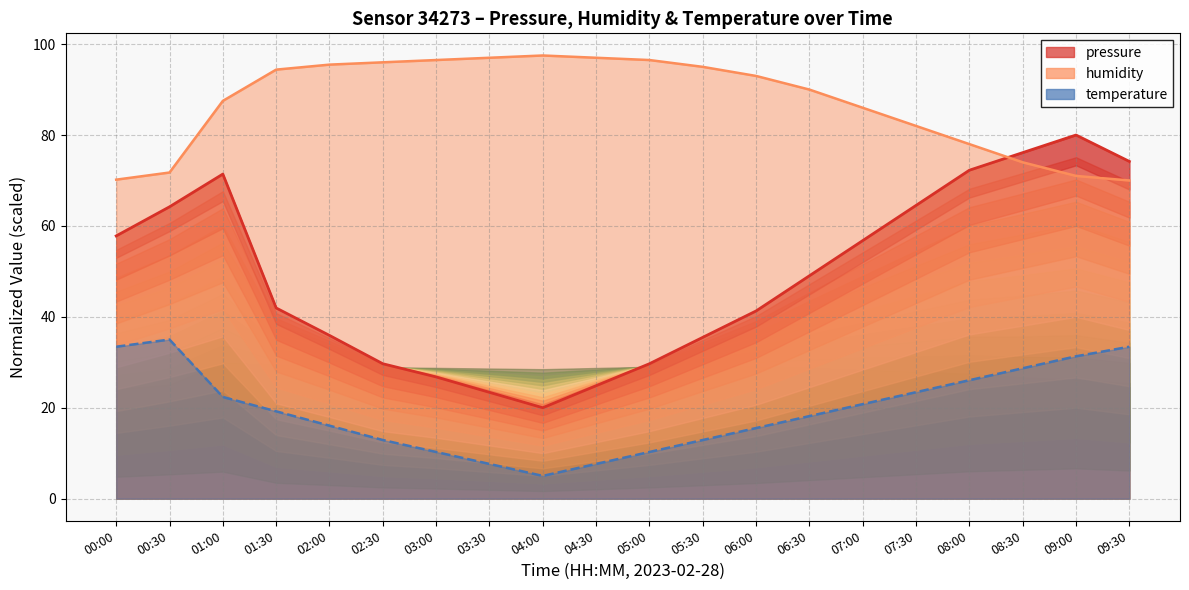

Which label corresponds to the smallest value in the chart?

04:00